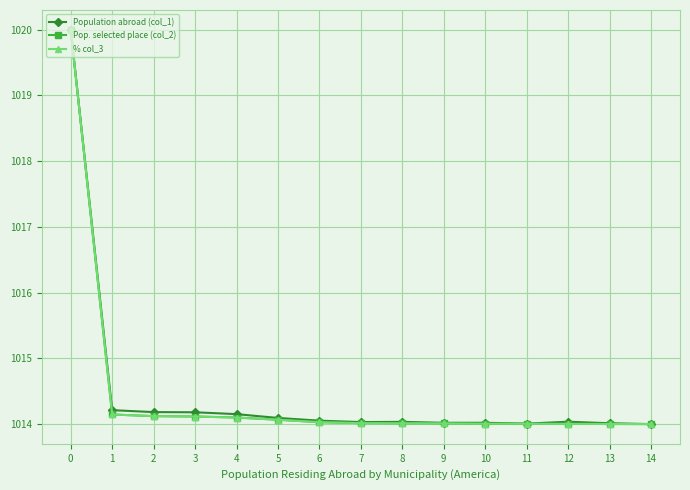

How many distinct data groups are displayed?

3